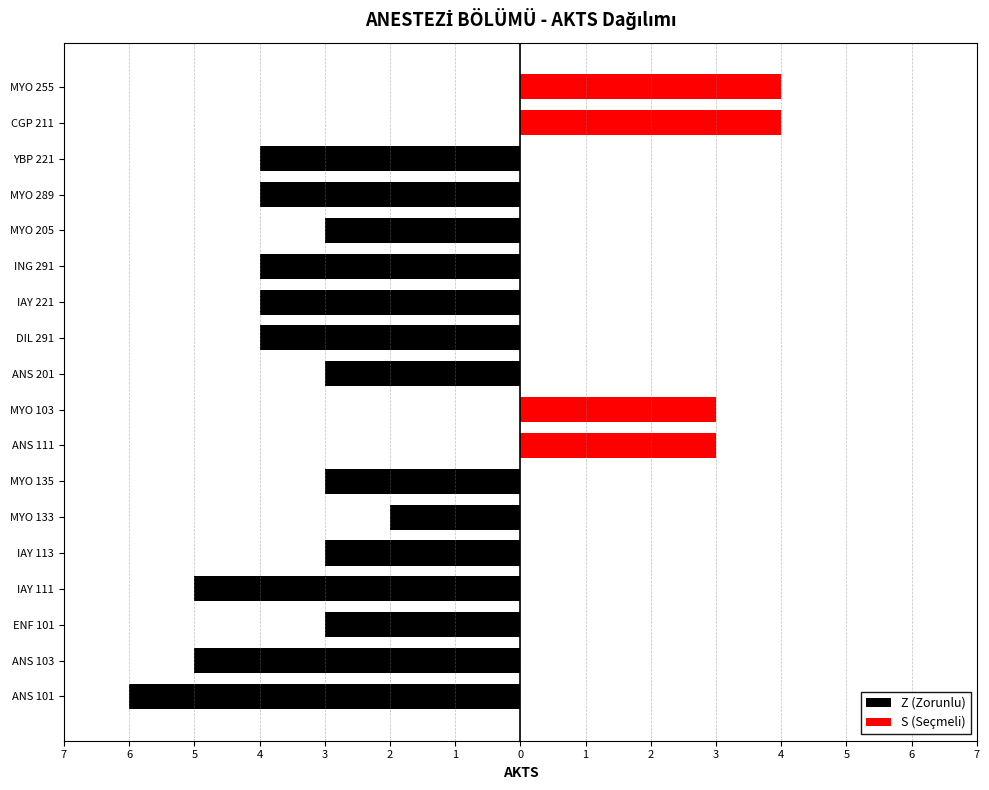

Is it true that S (Seçmeli) equals 2 at 5?

False